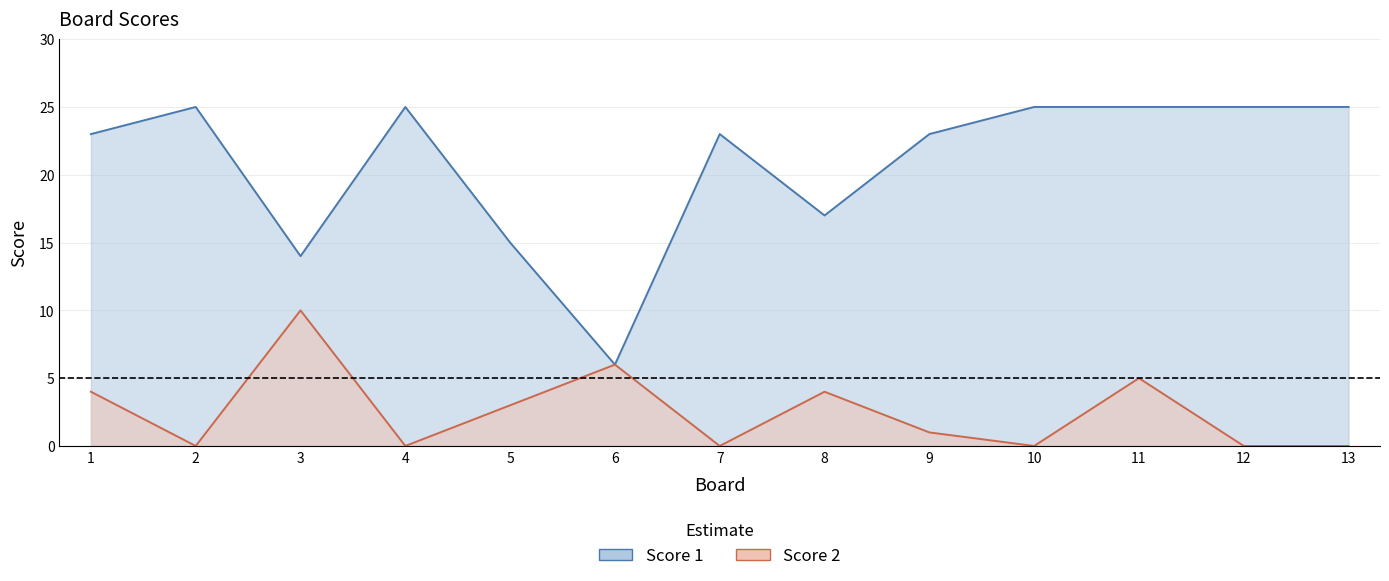

True or false: Score 1 has a value of 23 at 9.

True